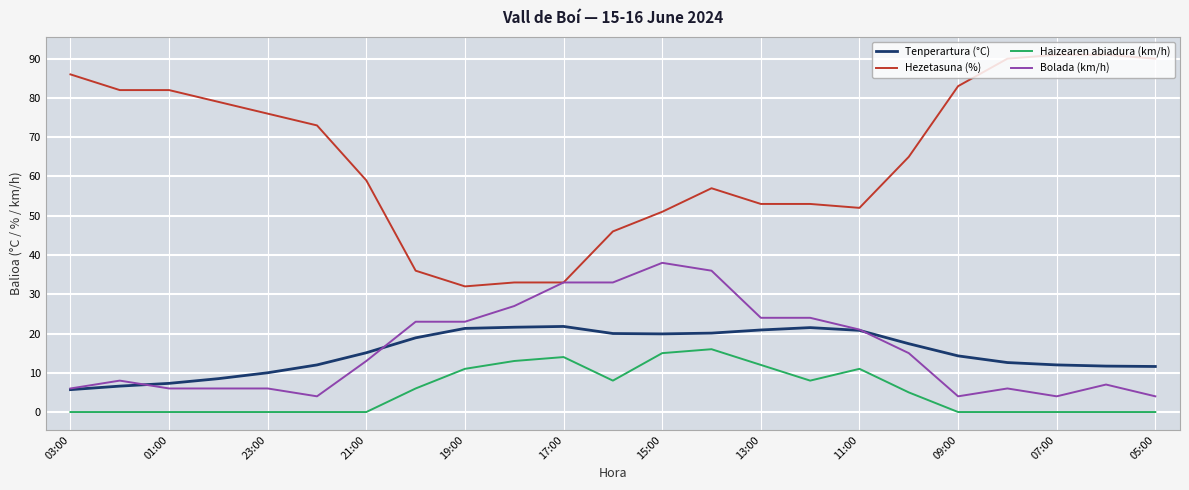

Which series has the largest total across all categories?

Hezetasuna (%)